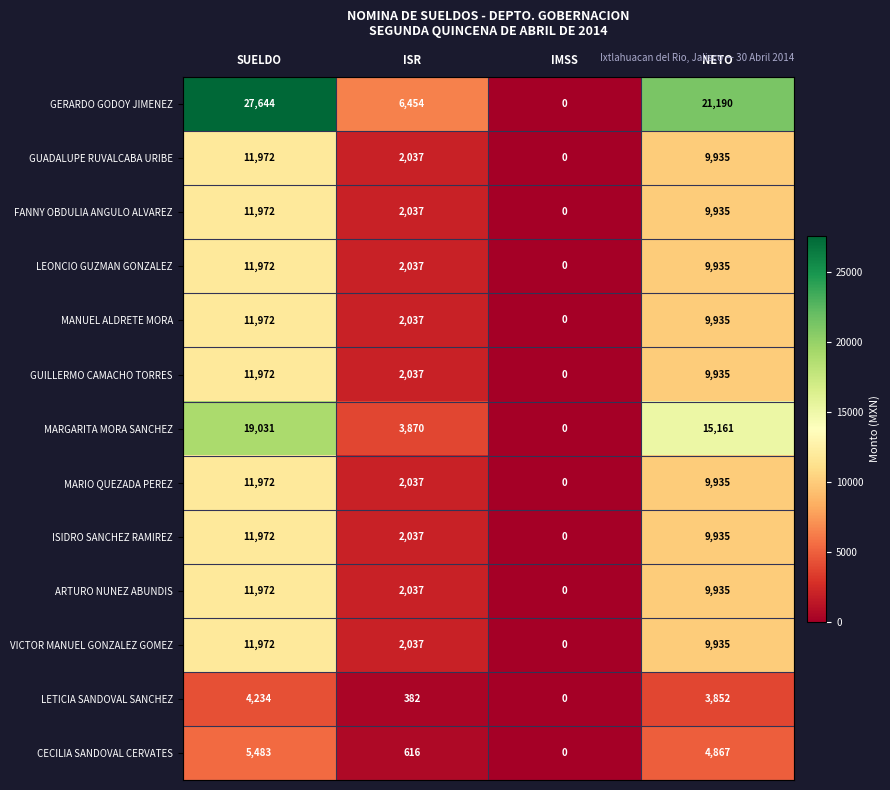

The value of GERARDO GODOY JIMENEZ at SUELDO is 41563. True or false?

False